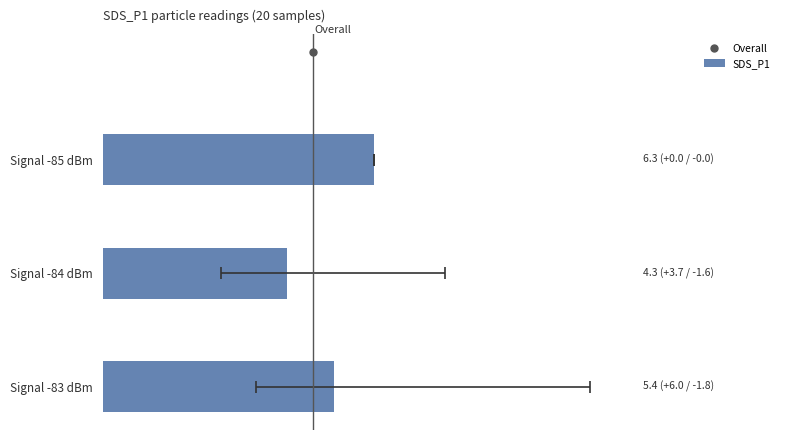

Reading left to right, transcribe all the data shown in this chart.

5.4	4.3	6.3